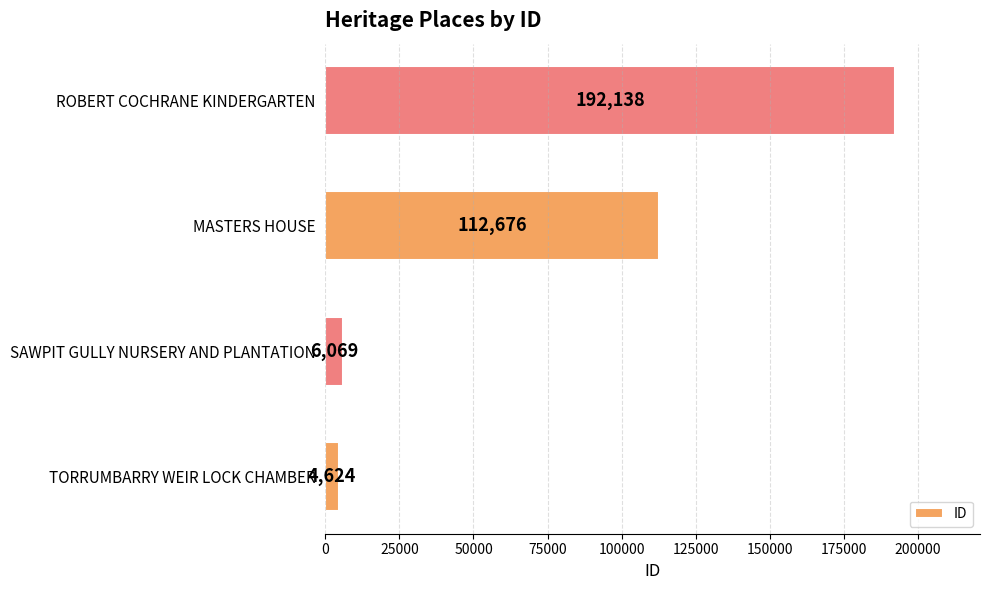

Which has a higher value, MASTERS HOUSE or ROBERT COCHRANE KINDERGARTEN?

ROBERT COCHRANE KINDERGARTEN